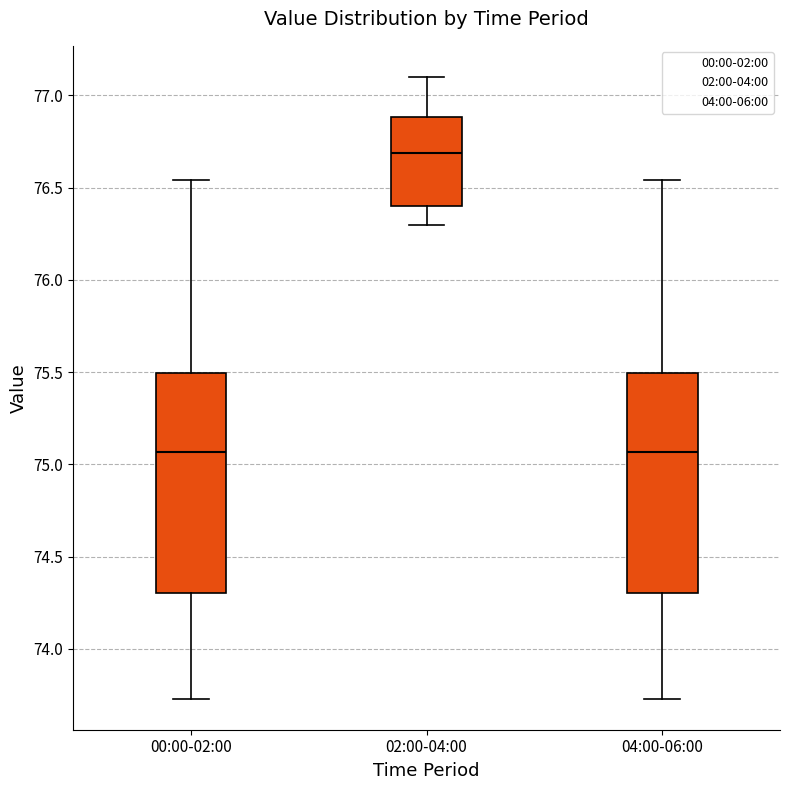

Where is the lower edge of the box for 04:00-06:00 on the y-axis? The values are not printed on the chart, so give them approximately, as read against the axis.

74.30